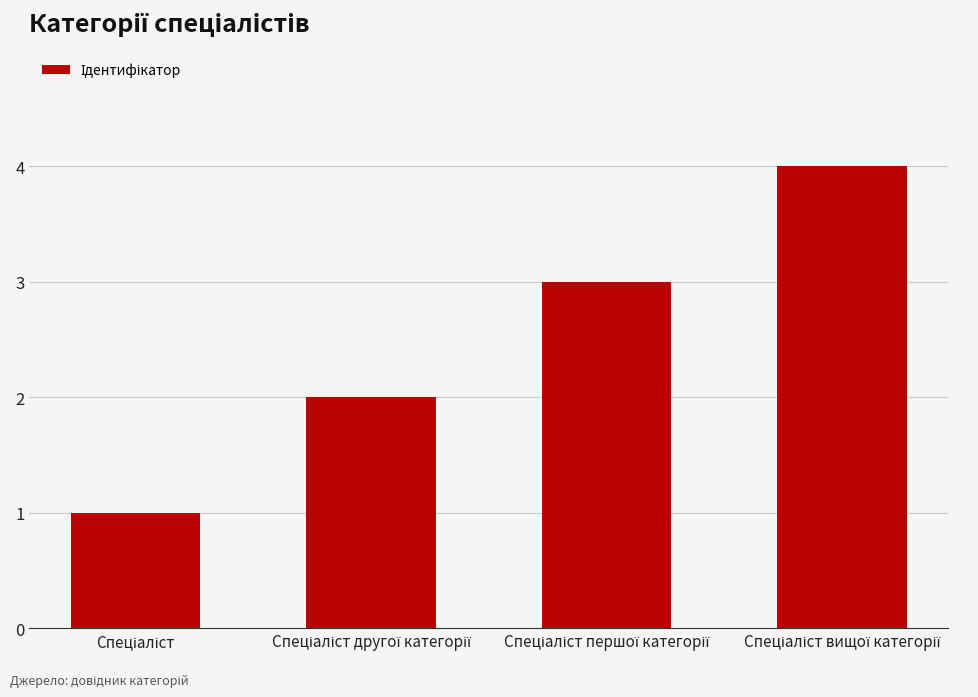

What is the sum of all values?

10